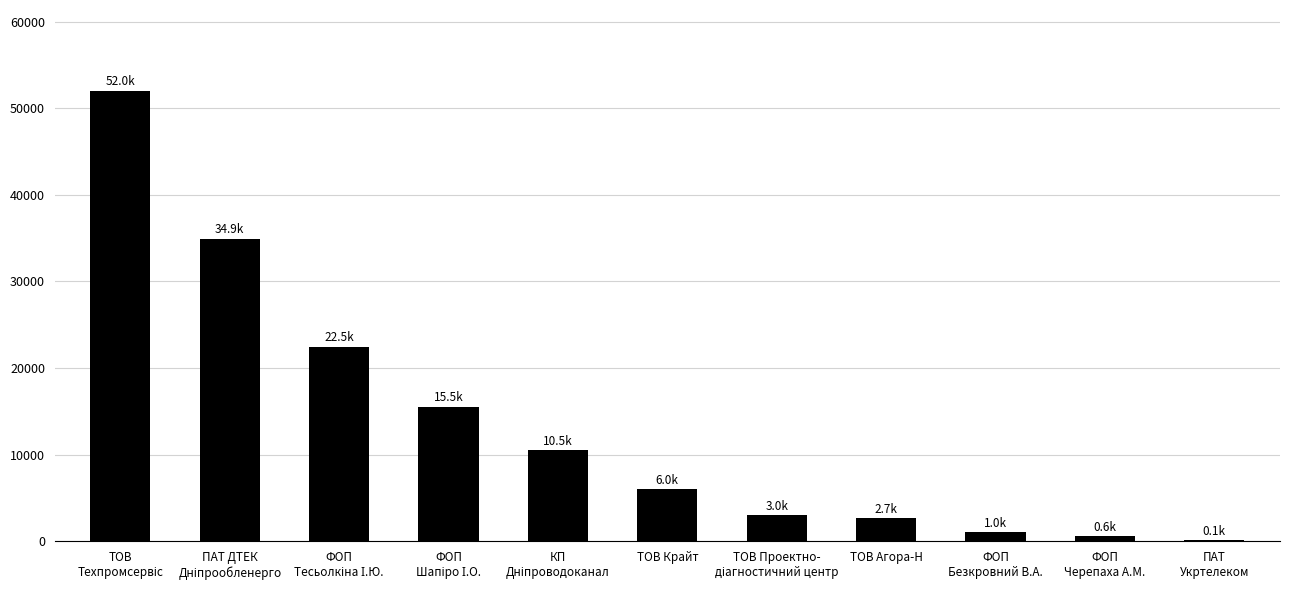

How many series are shown in this chart?

1